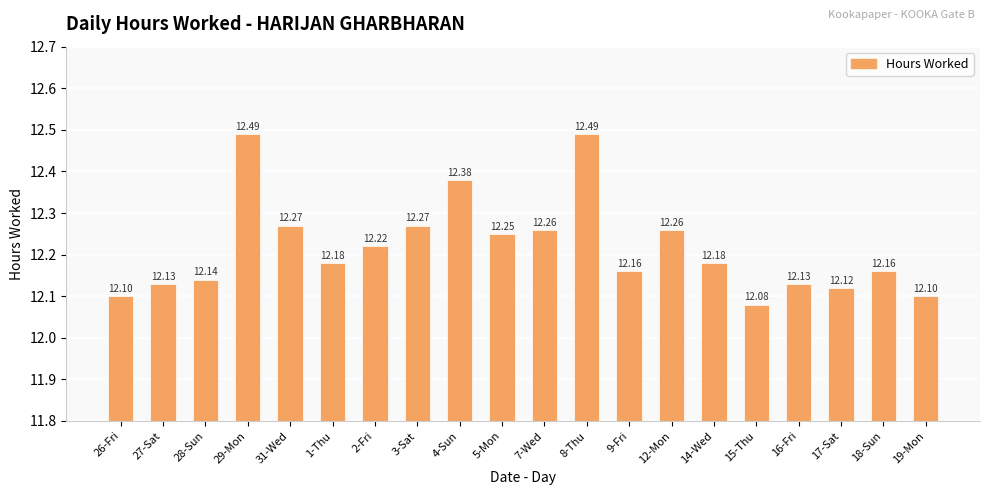

What is the value of the 5th bar from the left?

12.3